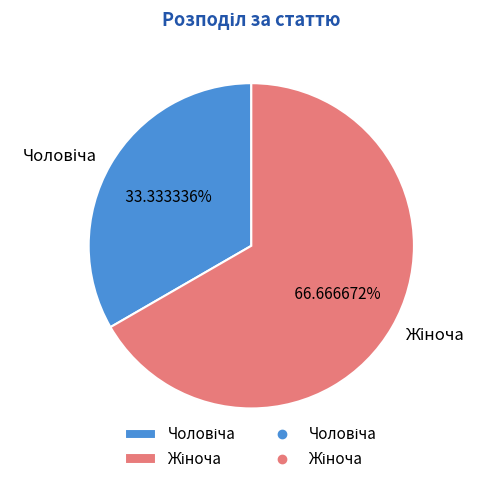

To the nearest percent, what is the difference between the Жіноча and Чоловіча slice percentages?

33%